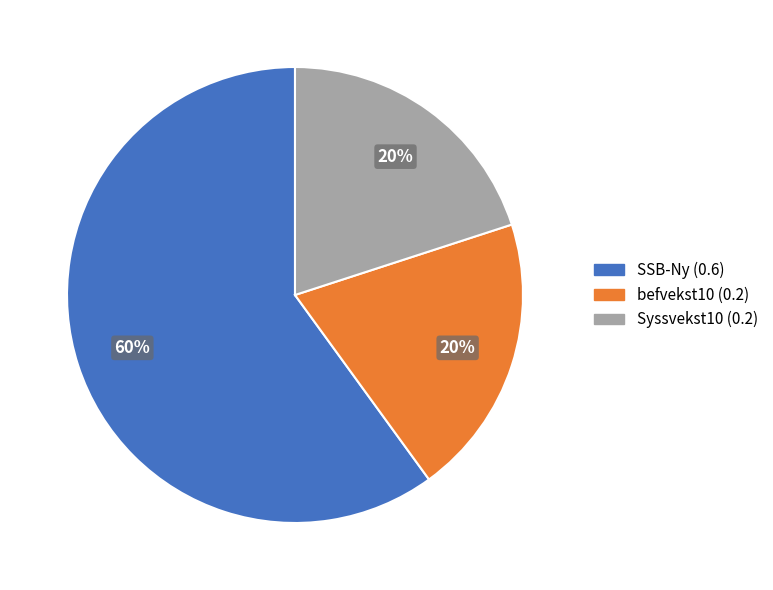

What percentage is the befvekst10 slice, to the nearest percent?

20%